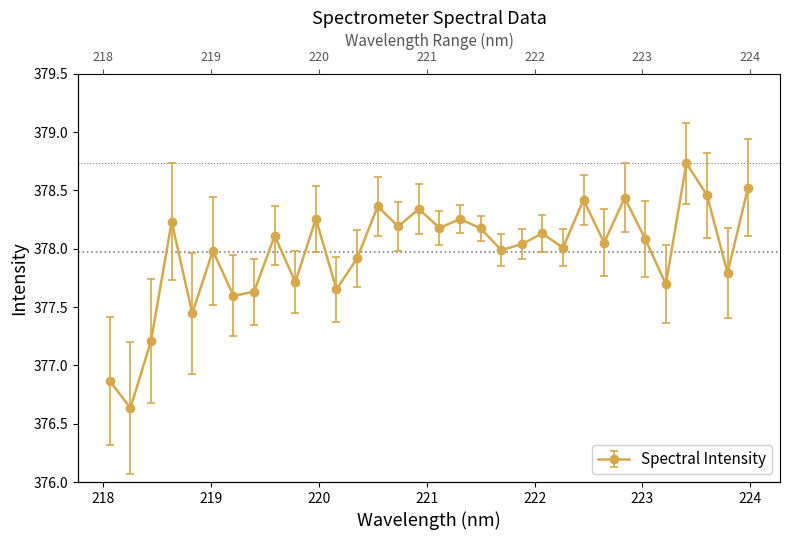

How many points are lower than both their immediate neighbors (excluding endpoints)?

12